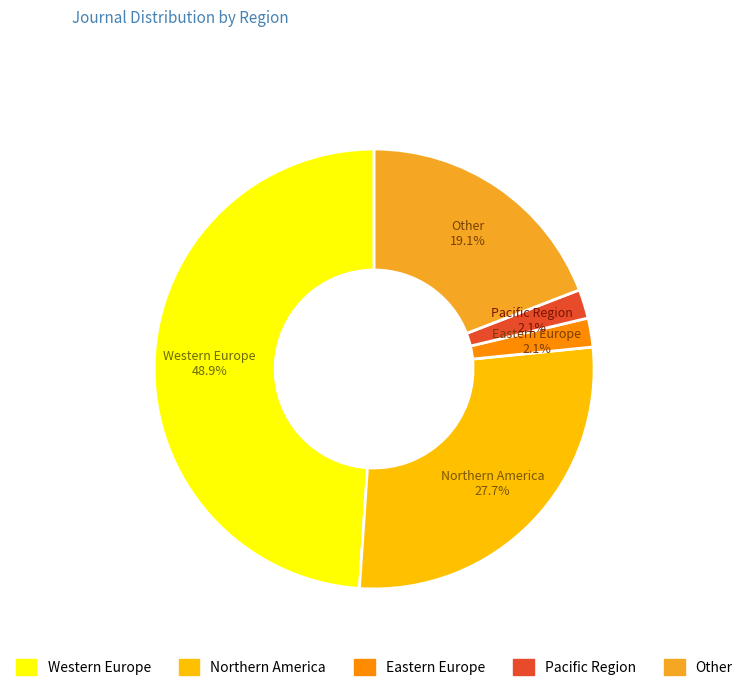

True or false: Pacific Region accounts for 13% of the total.

False